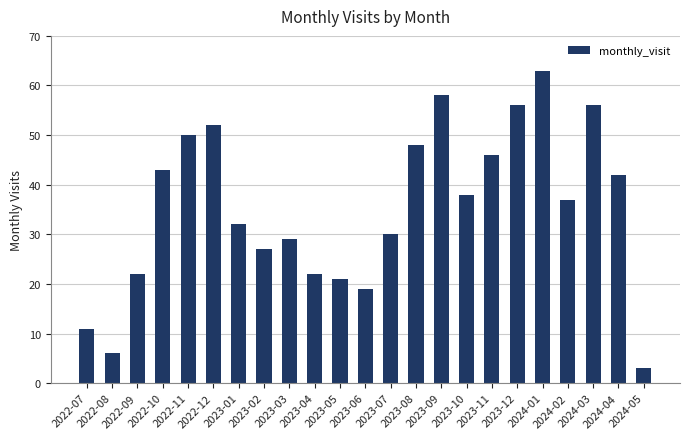

What is the difference between the maximum and minimum values?

60